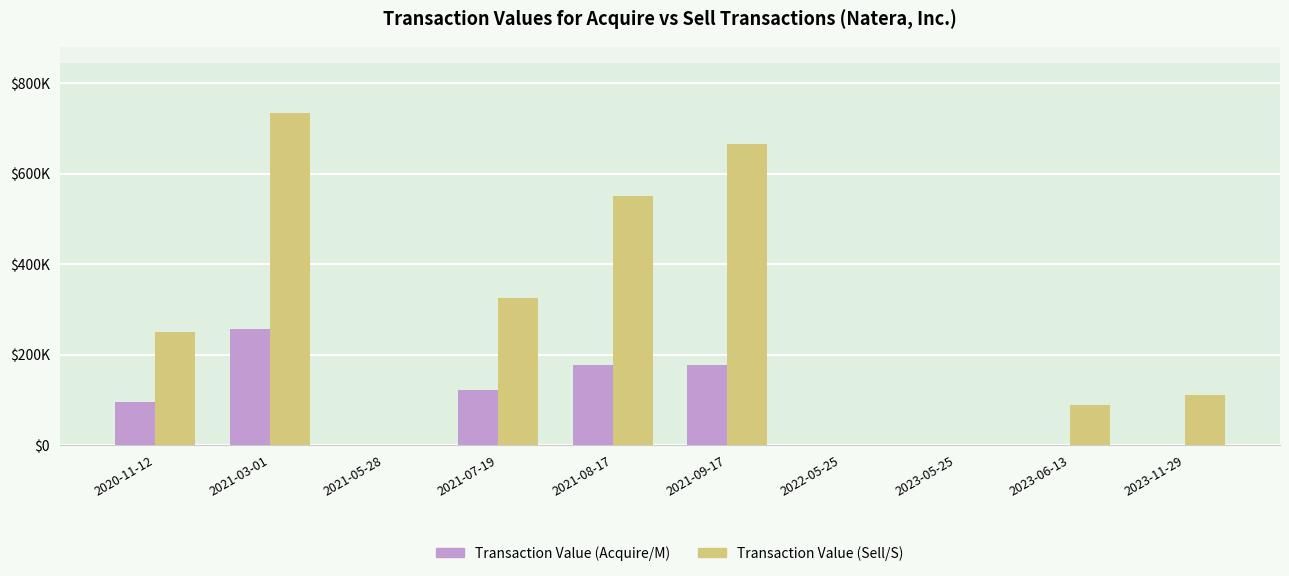

What is the sum of all Transaction Value (Sell/S) values?

2724723